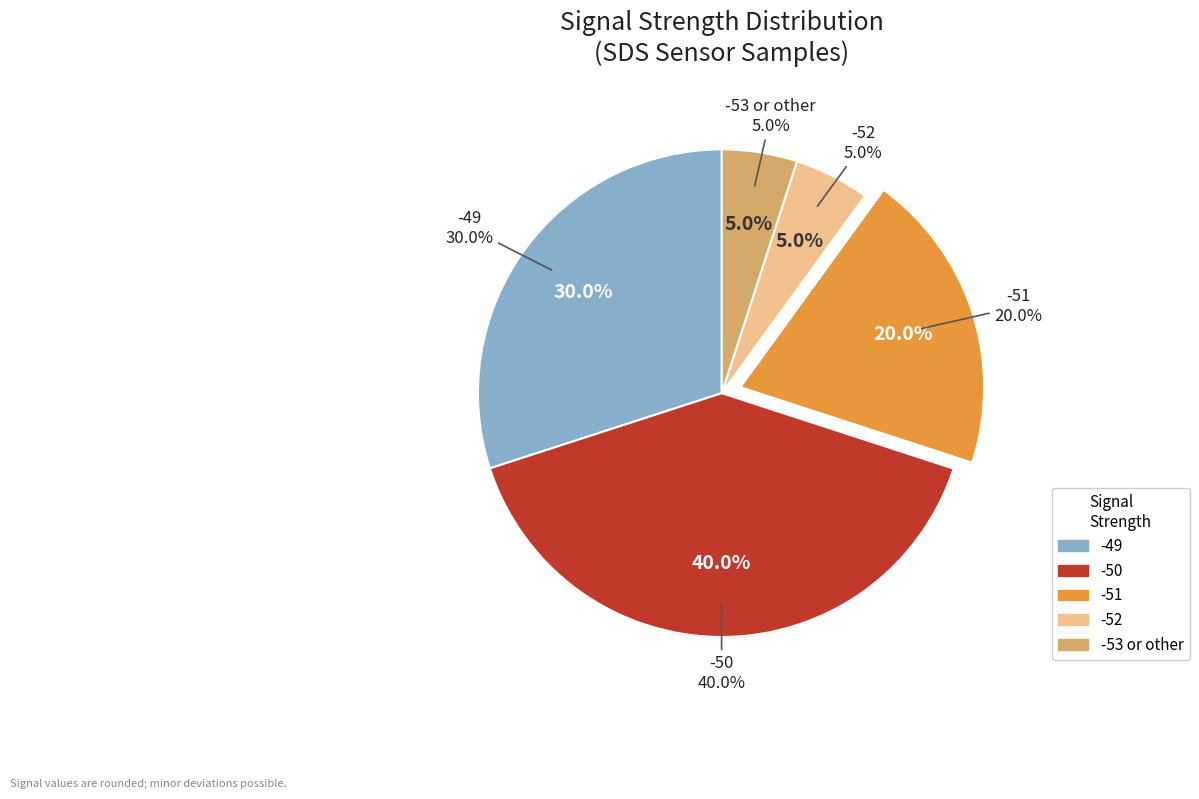

Does 6 account for over 50% of the chart?

No